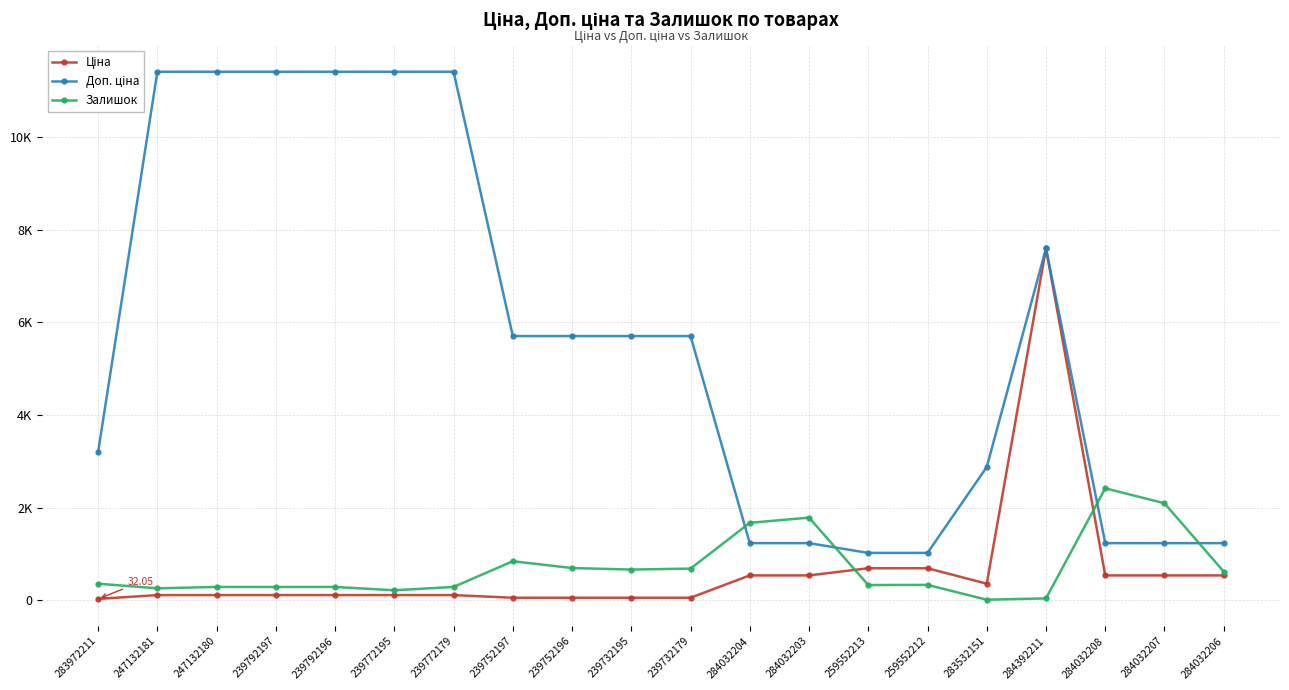

What is the label of the 16th point from the left?

283532151